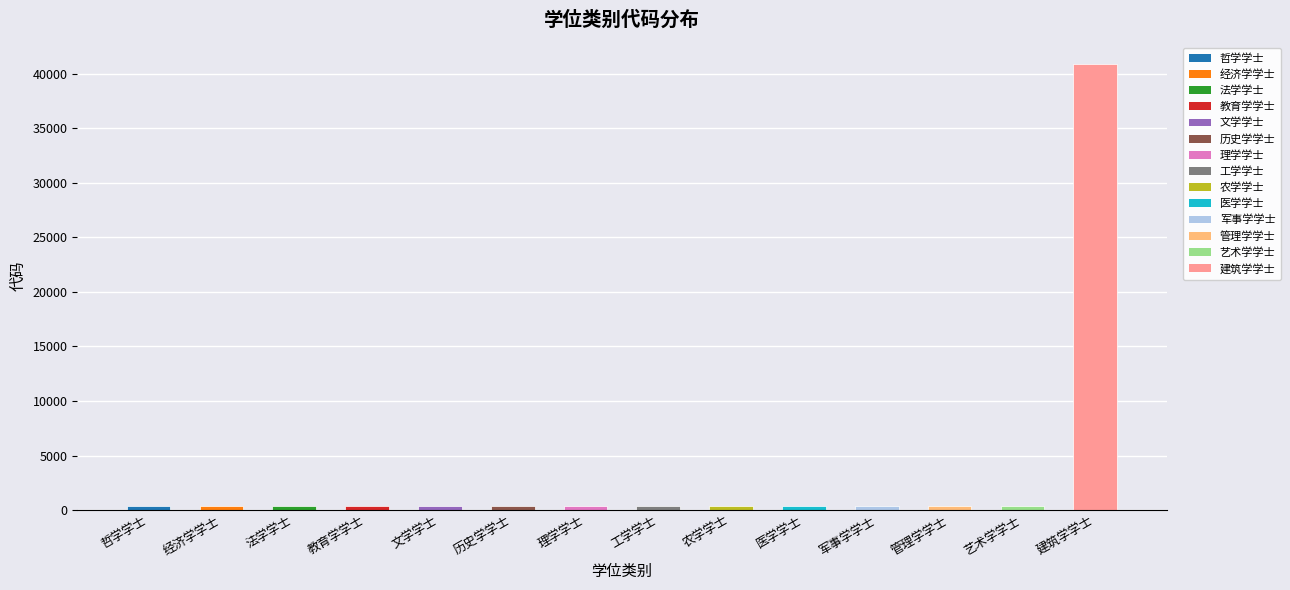

Is it true that the value at 艺术学学士 is 413?

True